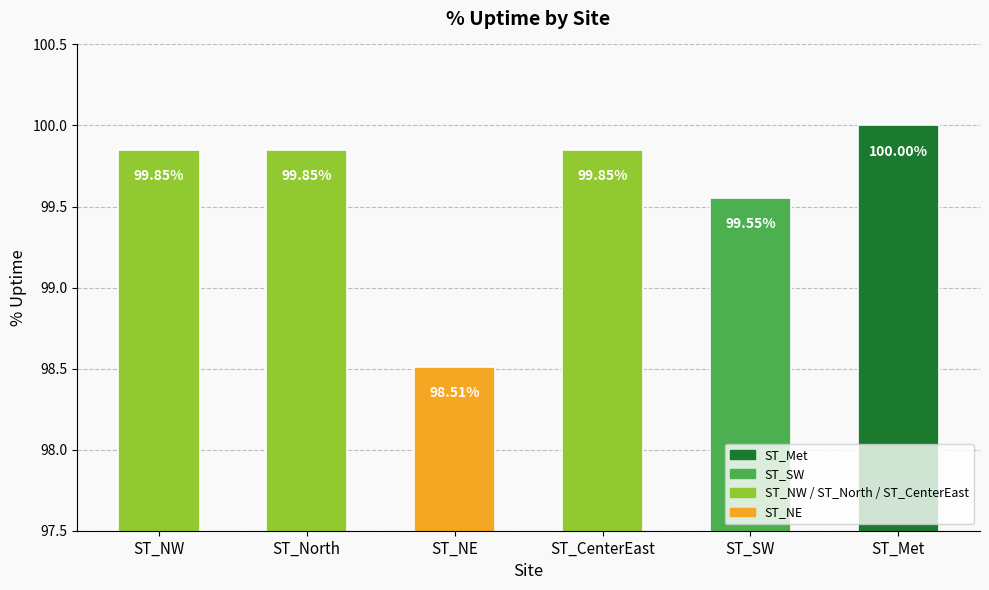

How many bars are there in total?

6